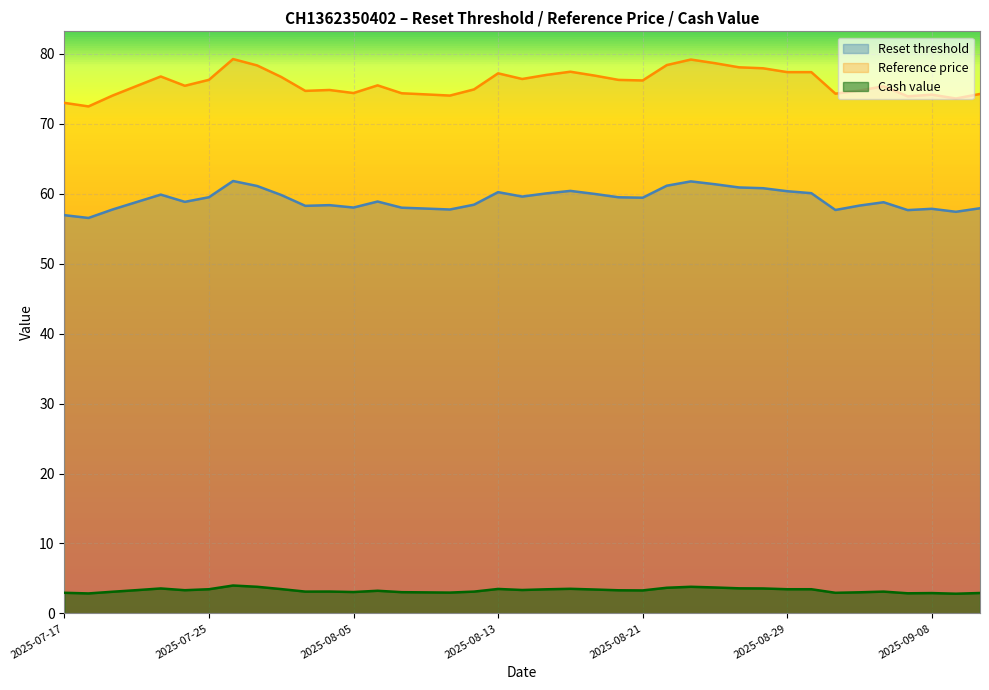

At which label is Reference price closest to 75?

2025-08-12